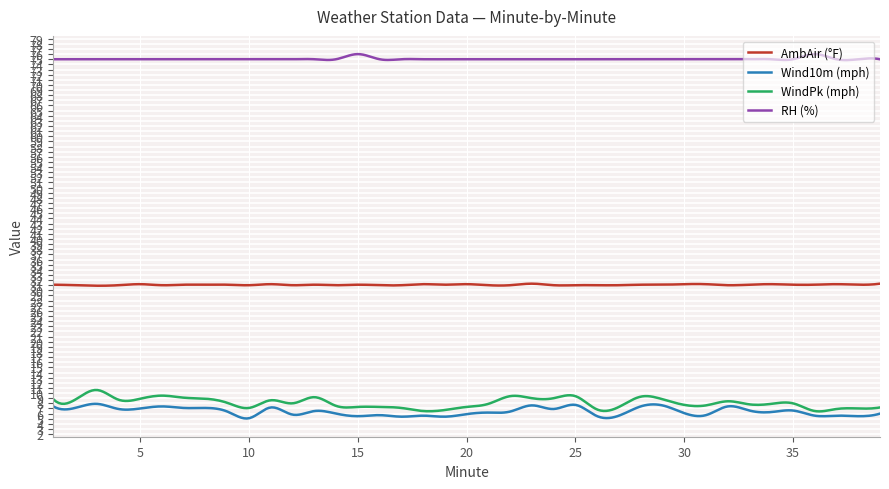

Does the chart have visible grid lines?

Yes